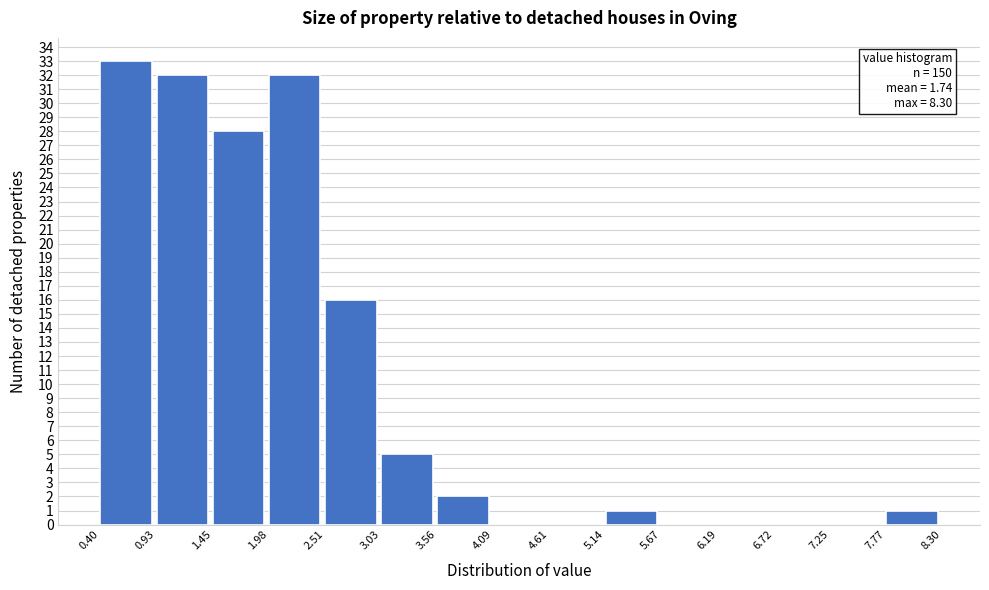

Over which range of the x-axis is the bar tallest?

0.40 to 0.93